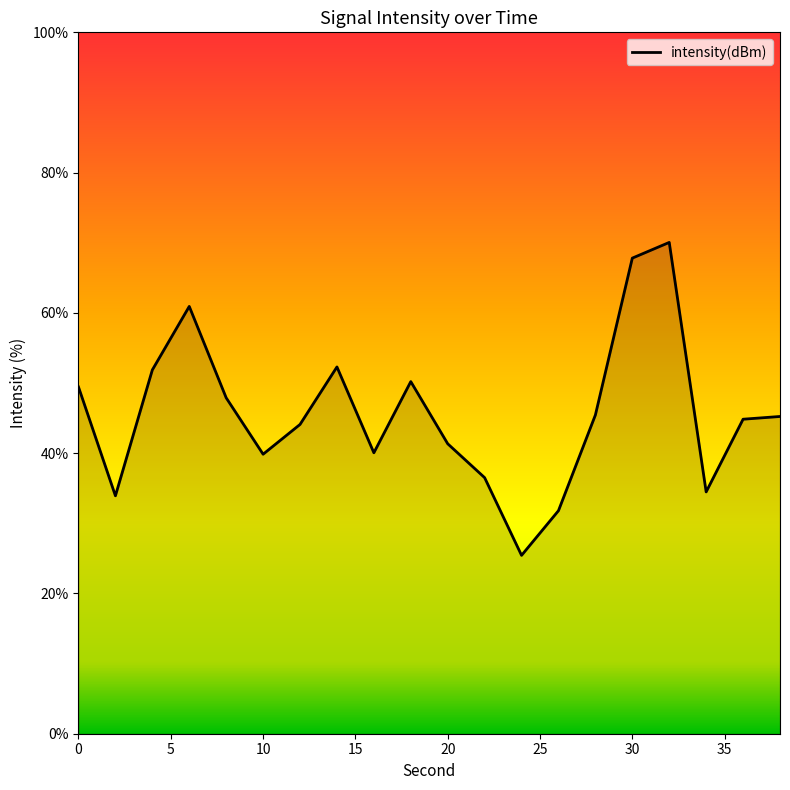

What is the greatest value displayed?

70.0